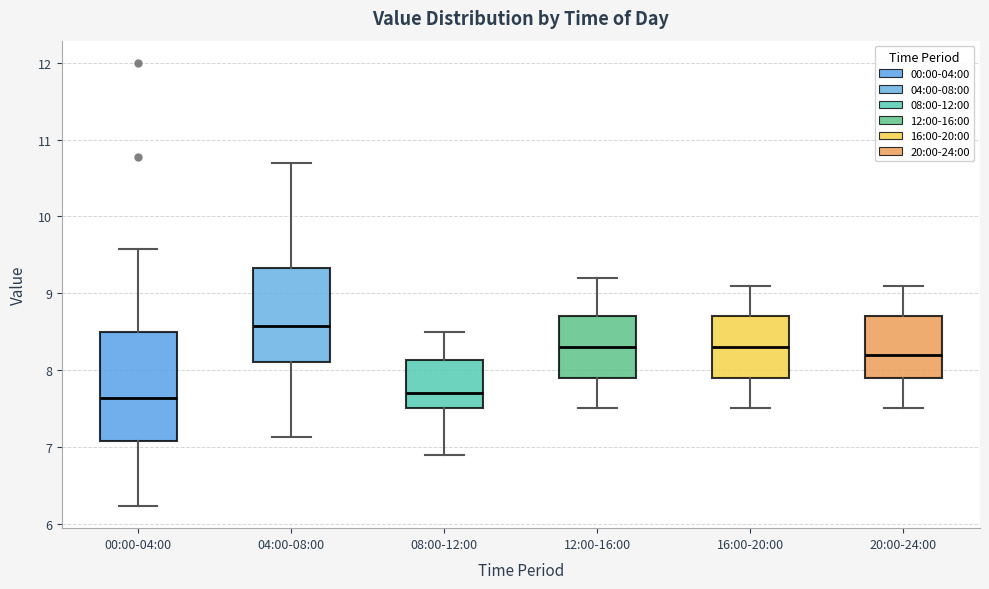

Which box is the tallest, from its lower edge to its upper edge?

00:00-04:00